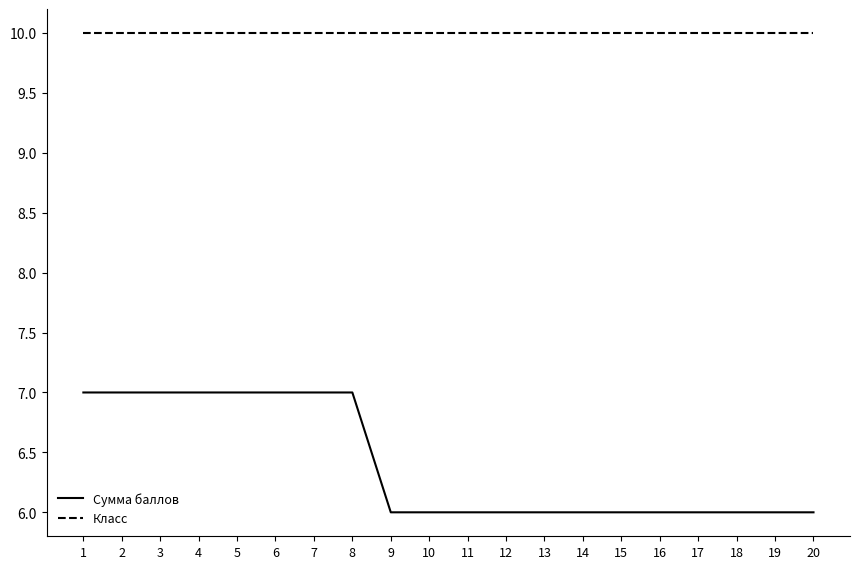

What is the maximum value for Сумма баллов?

7